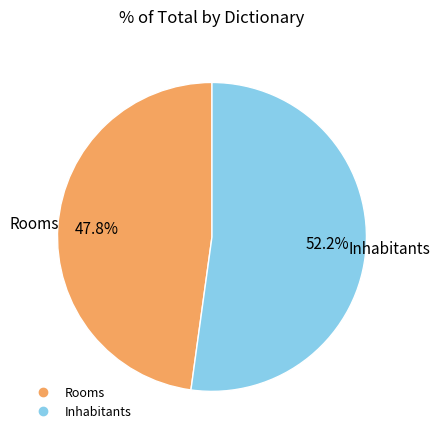

True or false: Inhabitants accounts for 59% of the total.

False